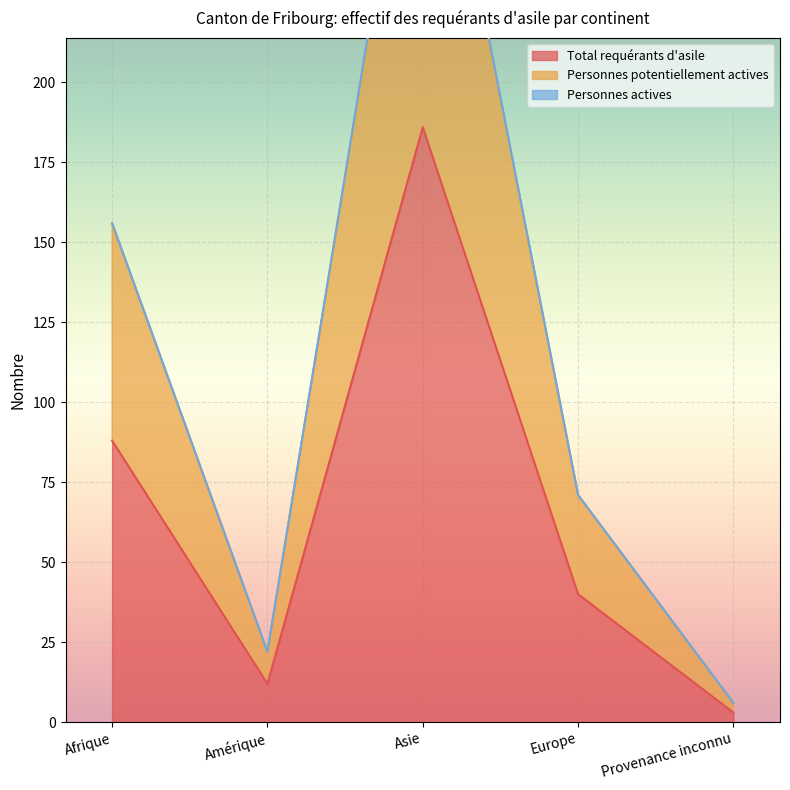

At which category does Total requérants d'asile reach its first local valley?

Amérique